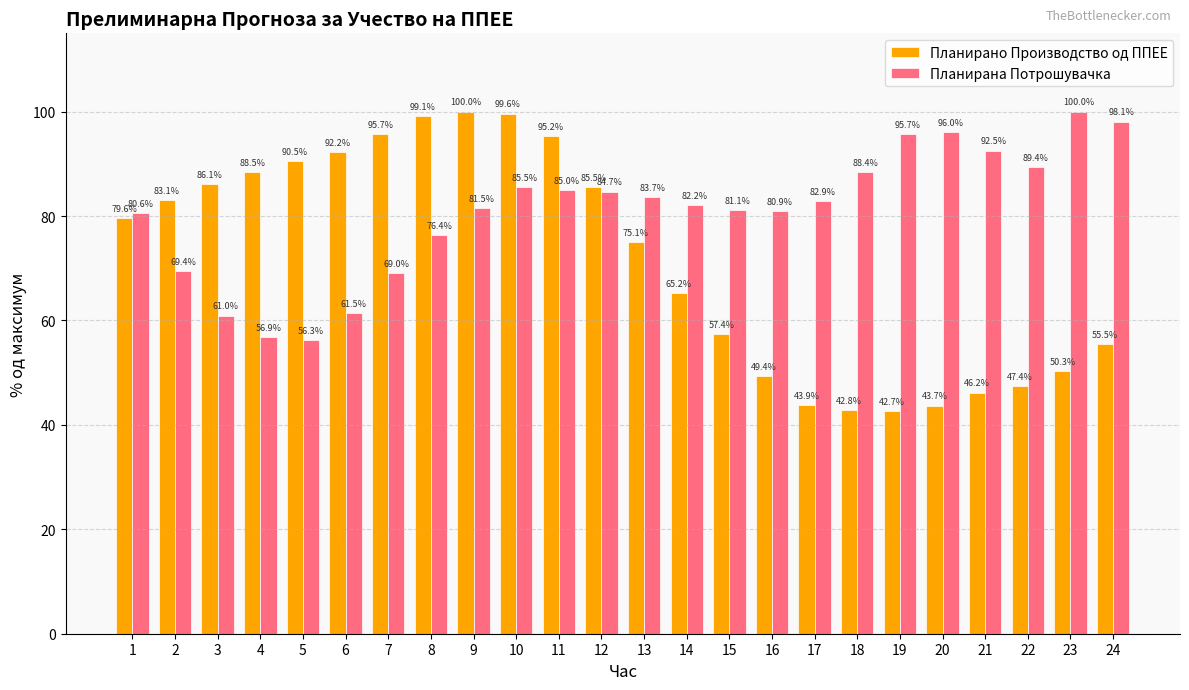

Rank the series by their average value, from highest to lowest.

Планирана Потрошувачка, Планирано Производство од ППЕЕ